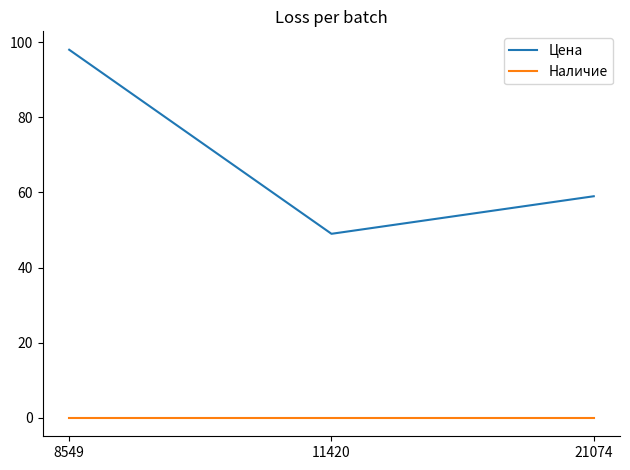

At which label does Цена first exceed 59?

8549